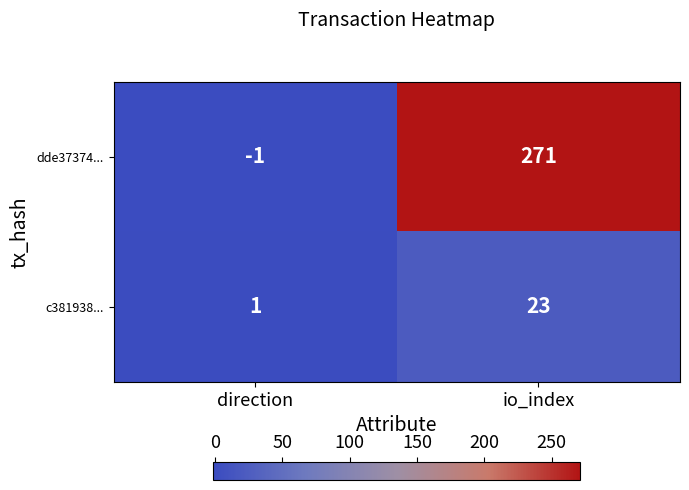

Is it true that c381938... equals 7 at io_index?

False